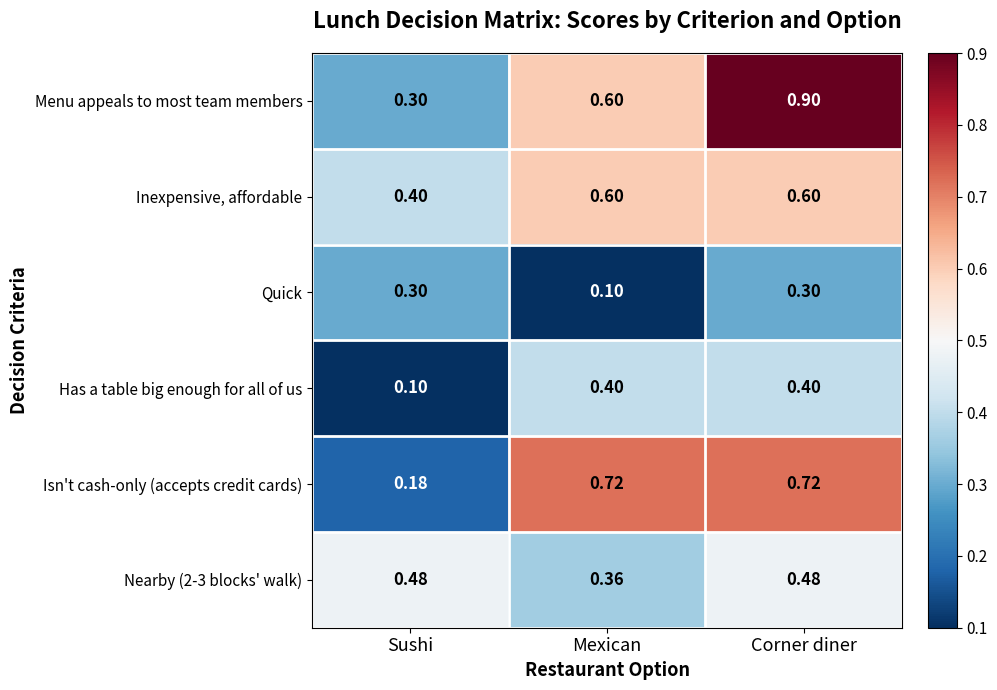

Which series has the widest spread of values?

Menu appeals to most team members